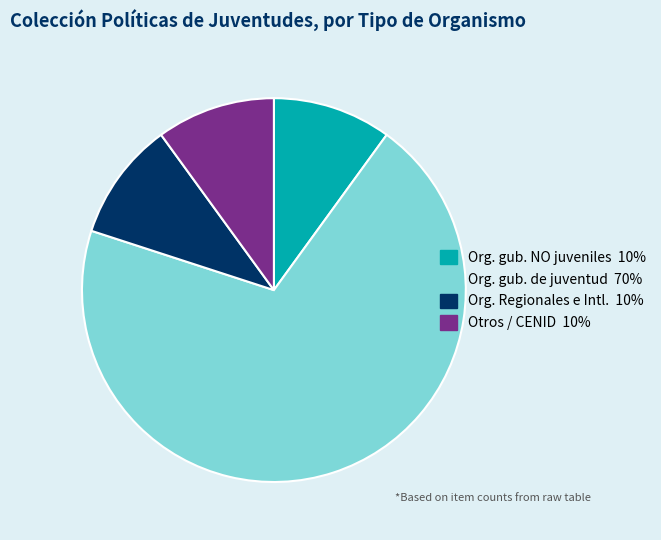

Is there any slice that represents more than half of the pie?

Yes